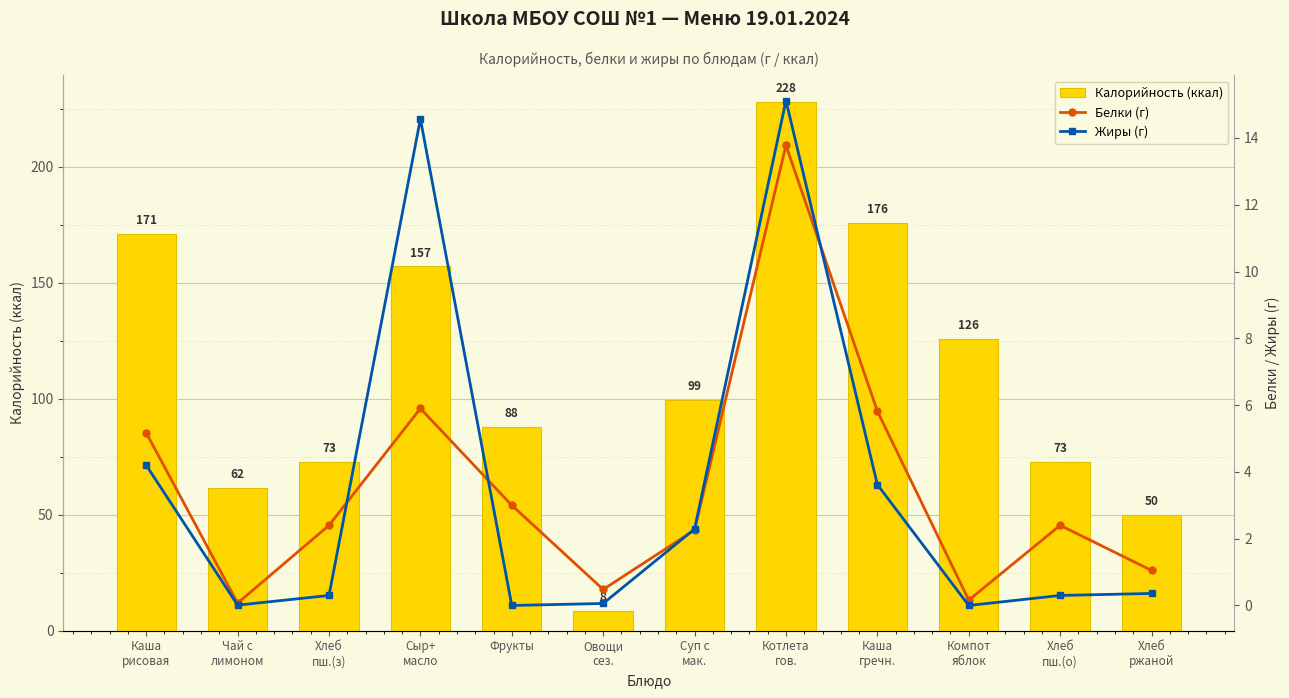

What is the minimum value for Калорийность (ккал)?

8.4